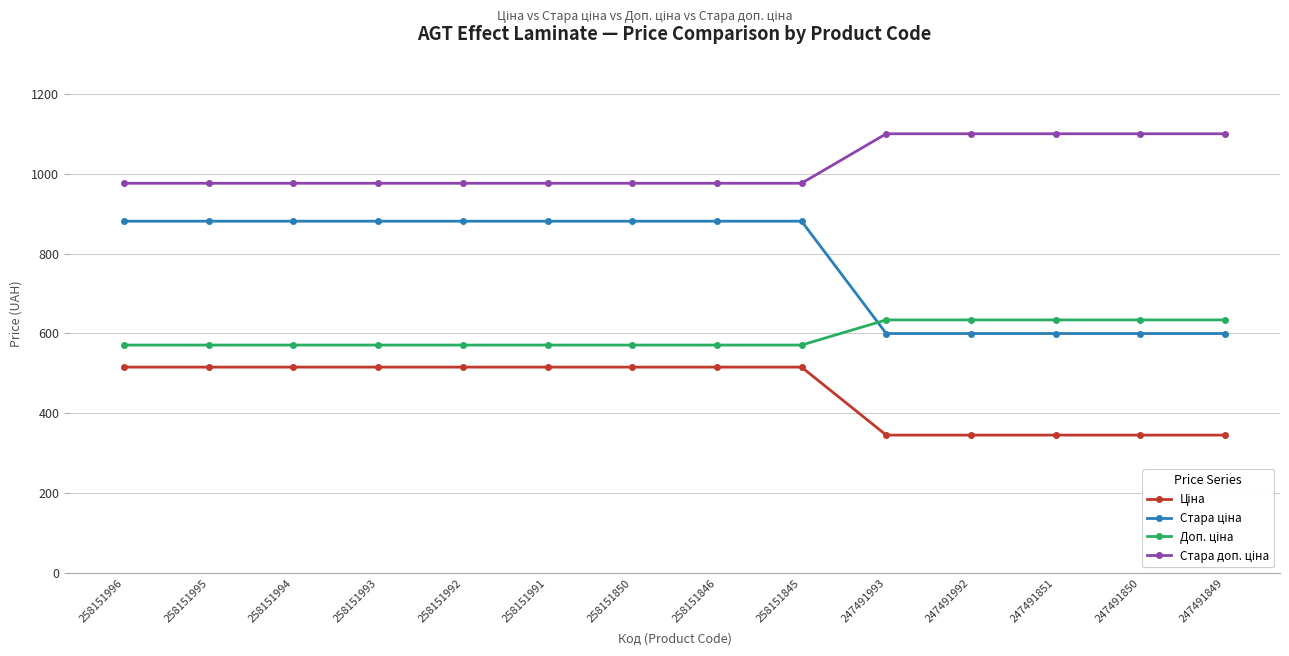

What is the smallest value displayed?

345.6